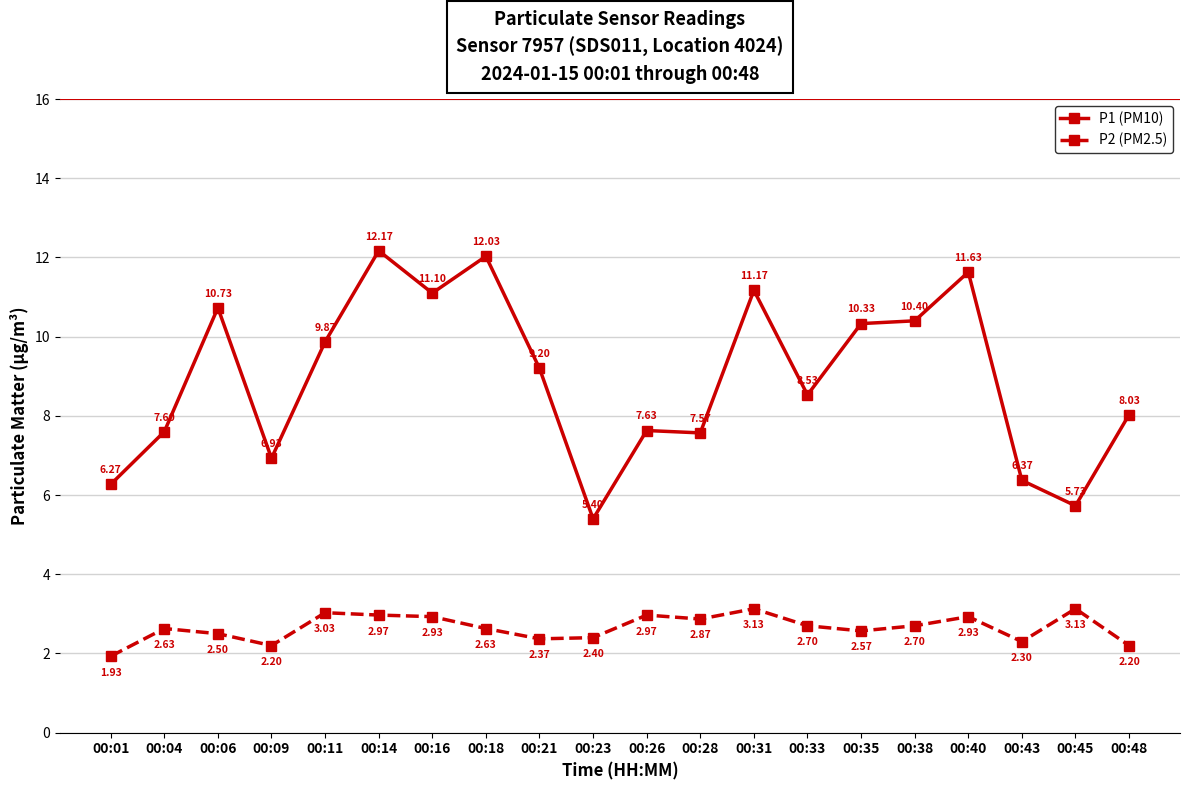

What is the approximate value of P2 (PM2.5) at 00:09?

2.2